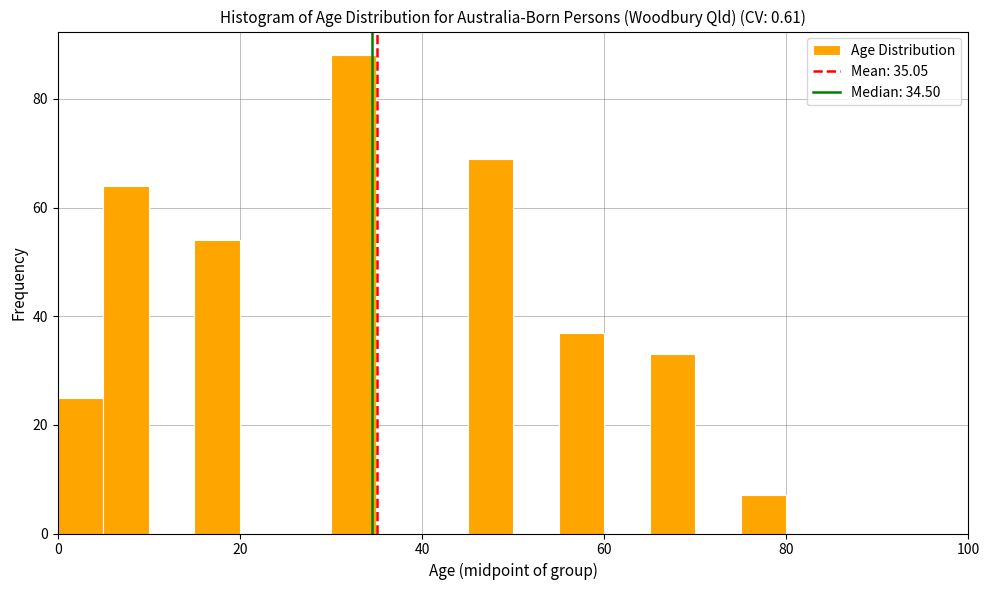

Around what value on the x-axis is the tallest bar? Give the approximate position of its centre, as read against the axis.

32